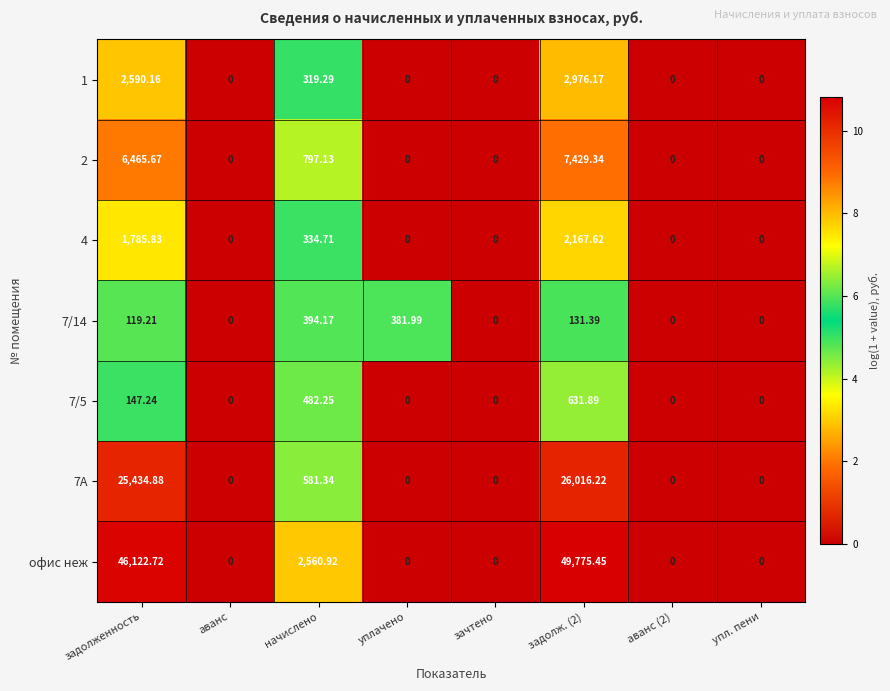

How many categories are shown in the chart?

8